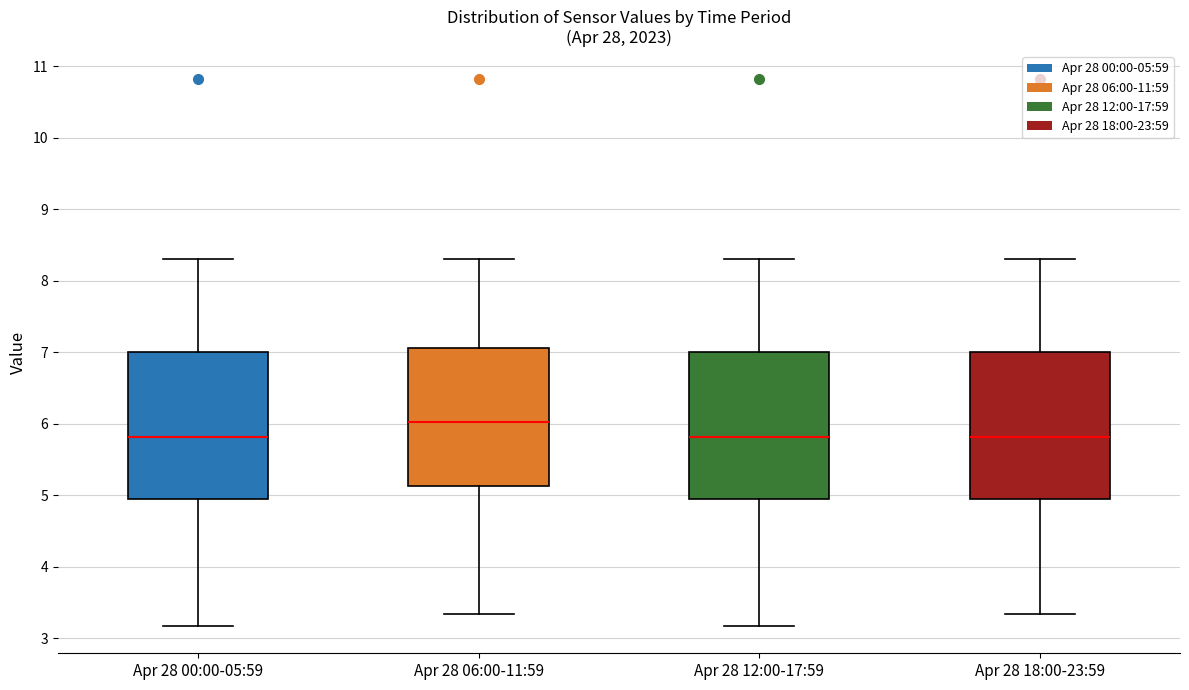

Which box's median line is the highest?

Apr 28 06:00-11:59